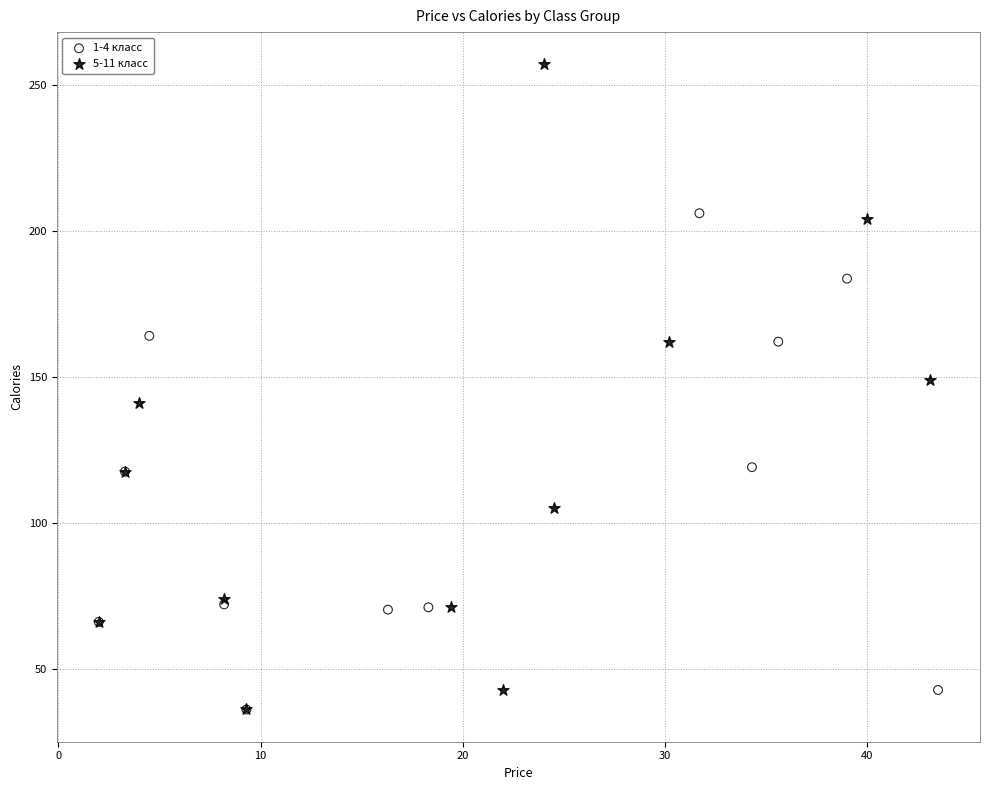

What are all the series names shown in the legend?

1-4 класс, 5-11 класс